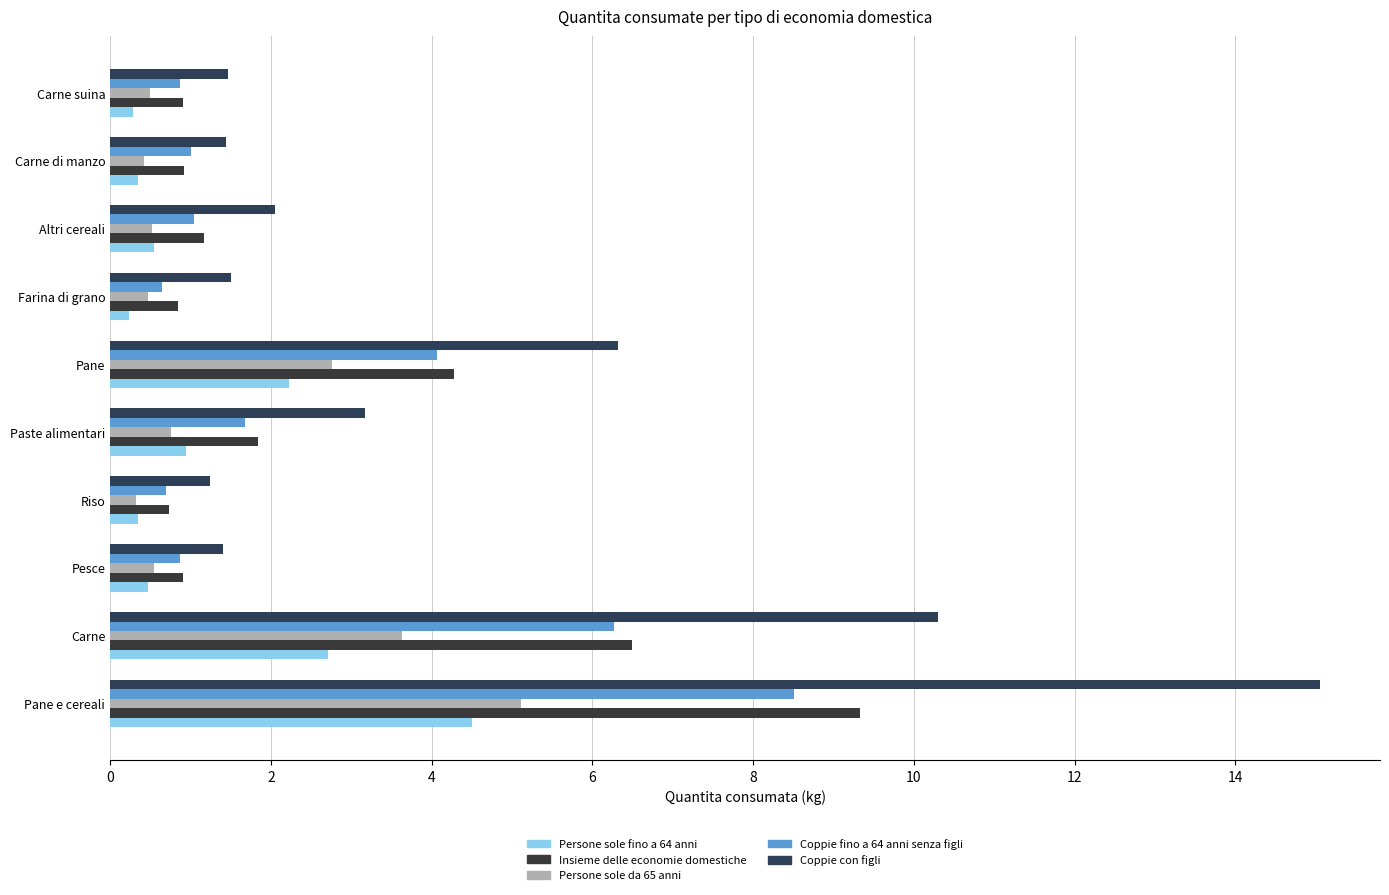

Which series has the largest total across all categories?

Coppie con figli